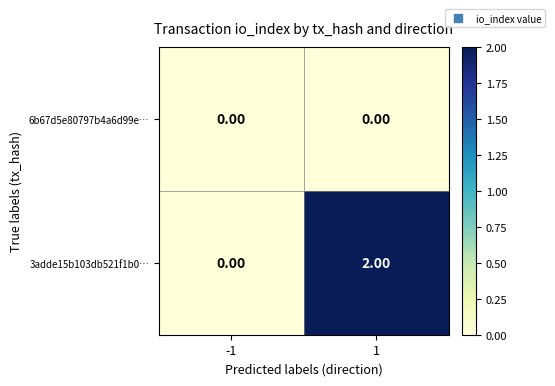

List the series in order of their overall mean, highest first.

3adde15b103db521f1b0…, 6b67d5e80797b4a6d99e…